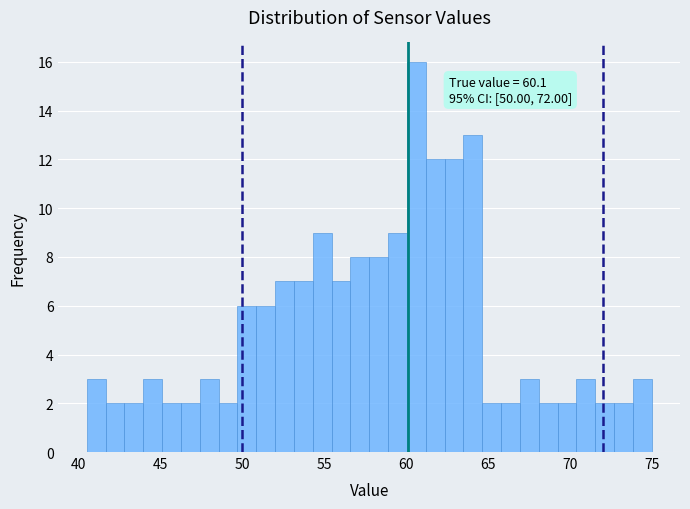

Around what value on the x-axis is the tallest bar? Give the approximate position of its centre, as read against the axis.

60.5